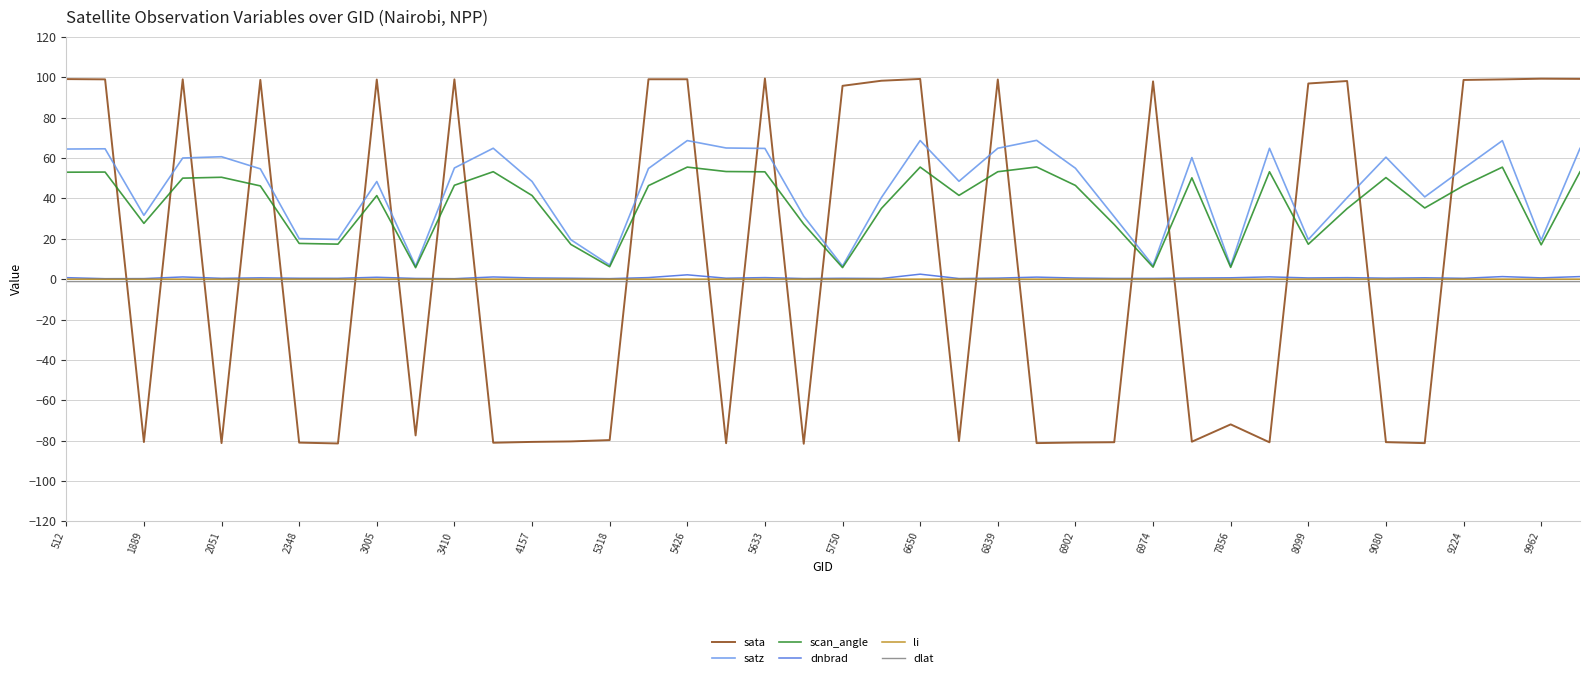

What is the maximum value for scan_angle?

55.6